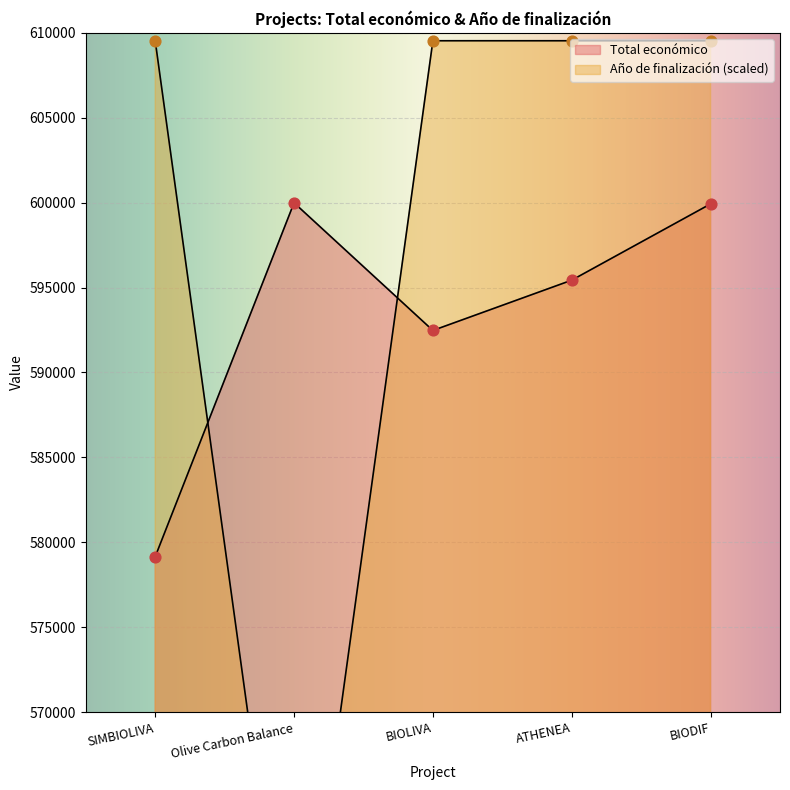

Which series reaches the minimum Y coordinate?

Año de finalización